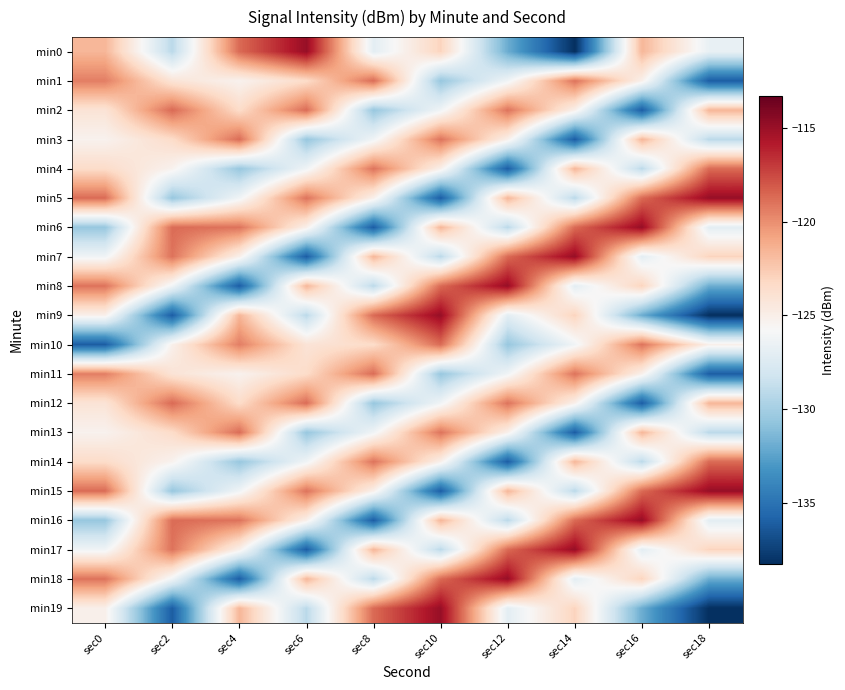

How many categories are shown in the chart?

10